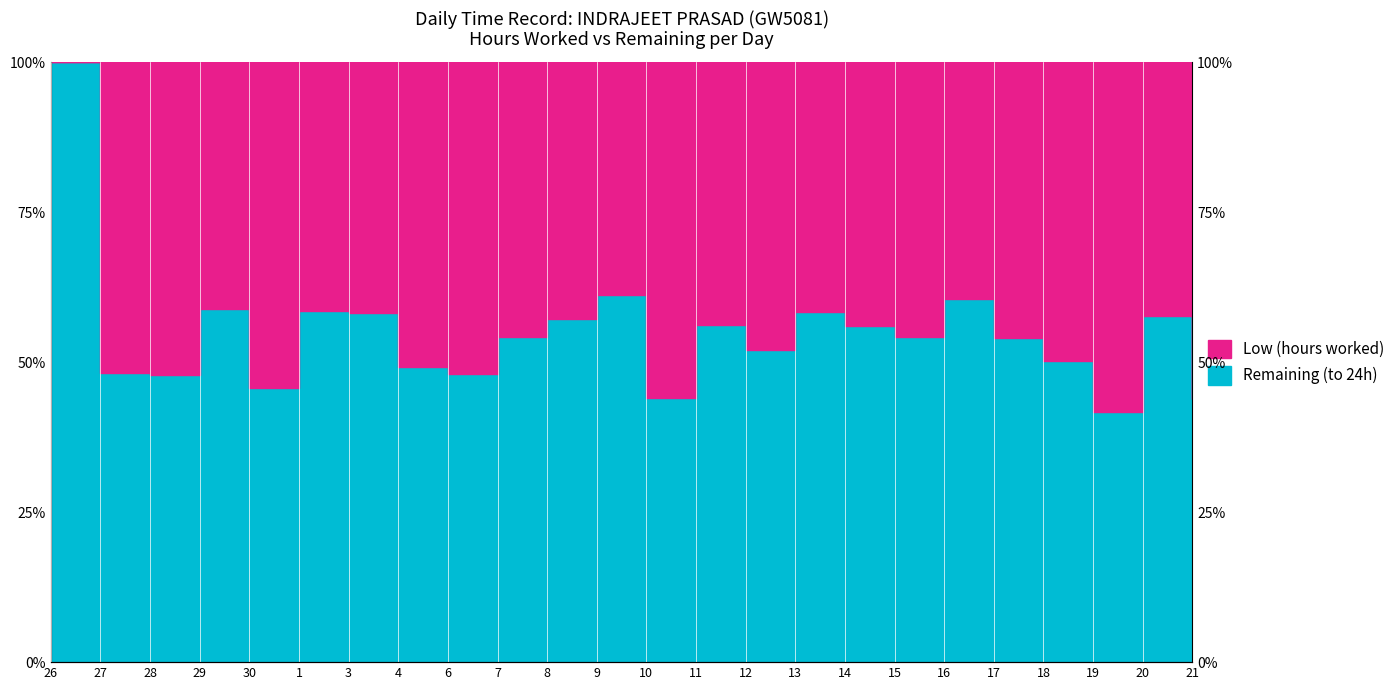

Rank the categories by value from lowest to highest.

19, 21, 10, 30, 28, 6, 27, 4, 18, 12, 17, 7, 15, 14, 11, 8, 20, 3, 13, 1, 29, 16, 9, 26